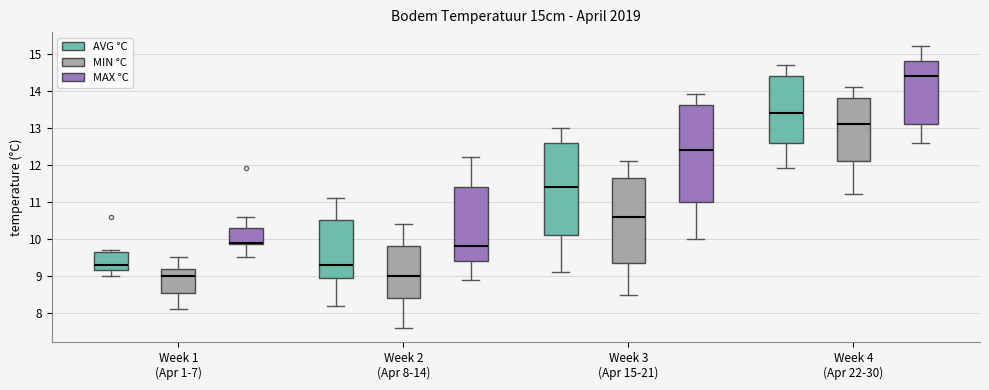

Reading left to right, read every box against the y-axis: the position of its median line, the range the box covers, and the ends of its whiskers. The values are not printed on the chart, so give them approximately, as read against the axis.

Week 1 (Apr 1-7) (AVG °C): median 9.3, box 9.2 to 9.7, whiskers 9.0 to 9.7 (just above the box's upper edge)
Week 1 (Apr 1-7) (MIN °C): median 9.0, box 8.6 to 9.2, whiskers 8.1 to 9.5
Week 1 (Apr 1-7) (MAX °C): median 9.9 (just above the box's lower edge), box 9.9 to 10.3, whiskers 9.5 to 10.6
Week 2 (Apr 8-14) (AVG °C): median 9.3, box 9.0 to 10.5, whiskers 8.2 to 11.1
Week 2 (Apr 8-14) (MIN °C): median 9.0, box 8.4 to 9.8, whiskers 7.6 to 10.4
Week 2 (Apr 8-14) (MAX °C): median 9.8, box 9.4 to 11.4, whiskers 8.9 to 12.2
Week 3 (Apr 15-21) (AVG °C): median 11.4, box 10.1 to 12.6, whiskers 9.1 to 13.0
Week 3 (Apr 15-21) (MIN °C): median 10.6, box 9.4 to 11.7, whiskers 8.5 to 12.1
Week 3 (Apr 15-21) (MAX °C): median 12.4, box 11.0 to 13.6, whiskers 10.0 to 13.9
Week 4 (Apr 22-30) (AVG °C): median 13.4, box 12.6 to 14.4, whiskers 11.9 to 14.7
Week 4 (Apr 22-30) (MIN °C): median 13.1, box 12.1 to 13.8, whiskers 11.2 to 14.1
Week 4 (Apr 22-30) (MAX °C): median 14.4, box 13.1 to 14.8, whiskers 12.6 to 15.2